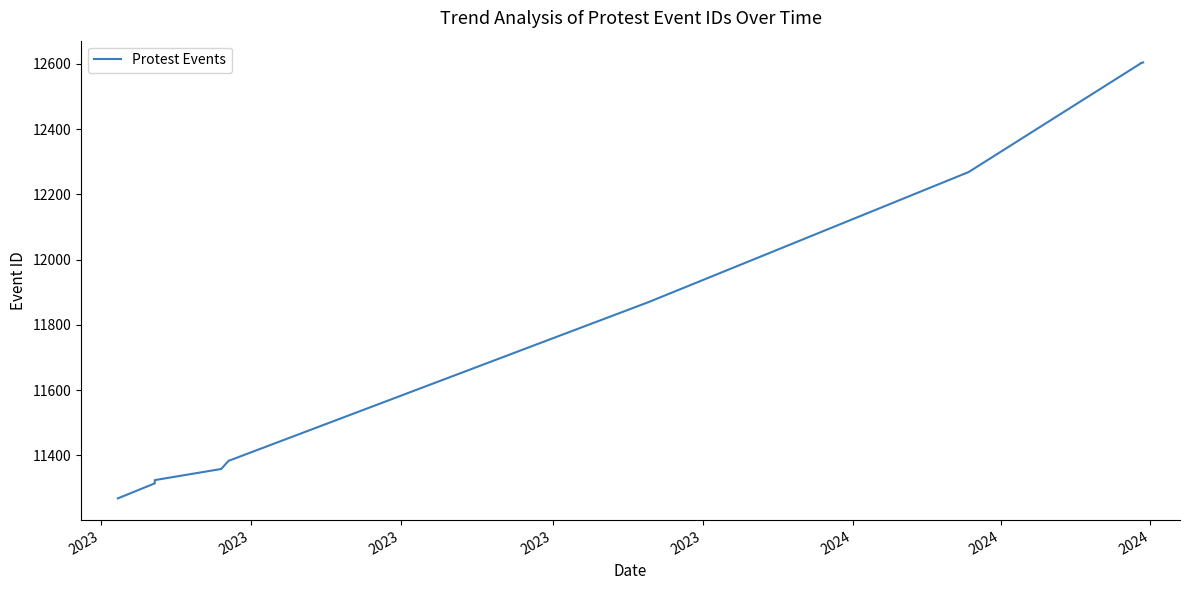

Which label corresponds to the smallest value in the chart?

2023